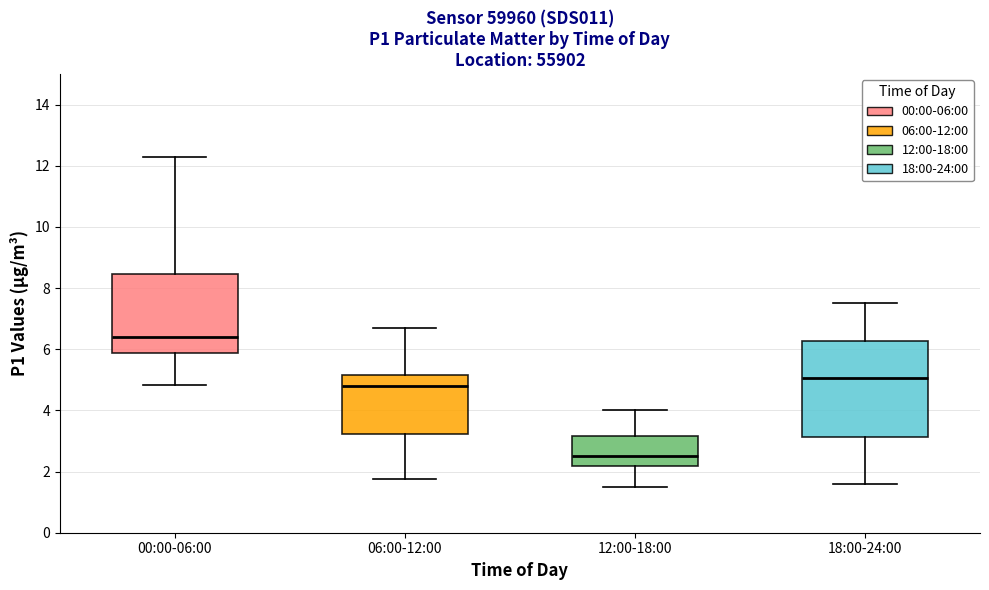

Where does the upper whisker of the box for 18:00-24:00 end on the y-axis? The values are not printed on the chart, so give them approximately, as read against the axis.

7.6